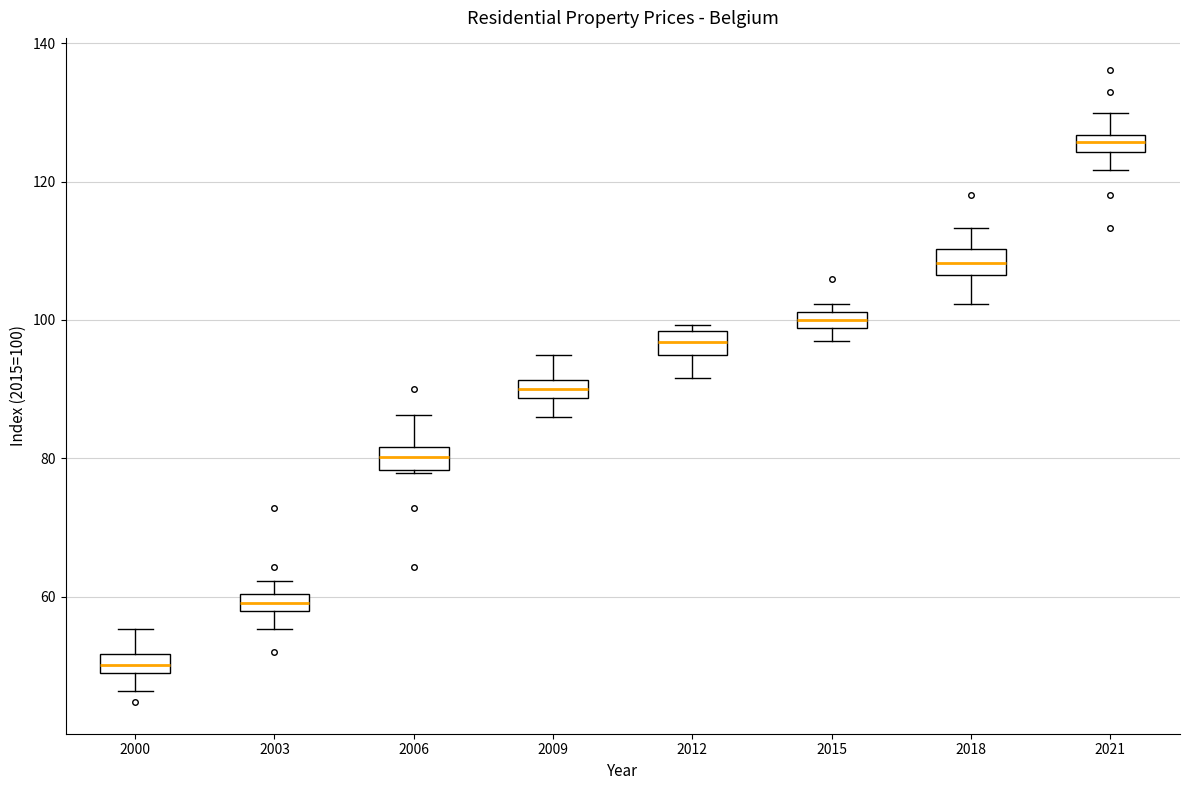

Where does the median line of the box at x = 2009 sit on the y-axis? The values are not printed on the chart, so give them approximately, as read against the axis.

90